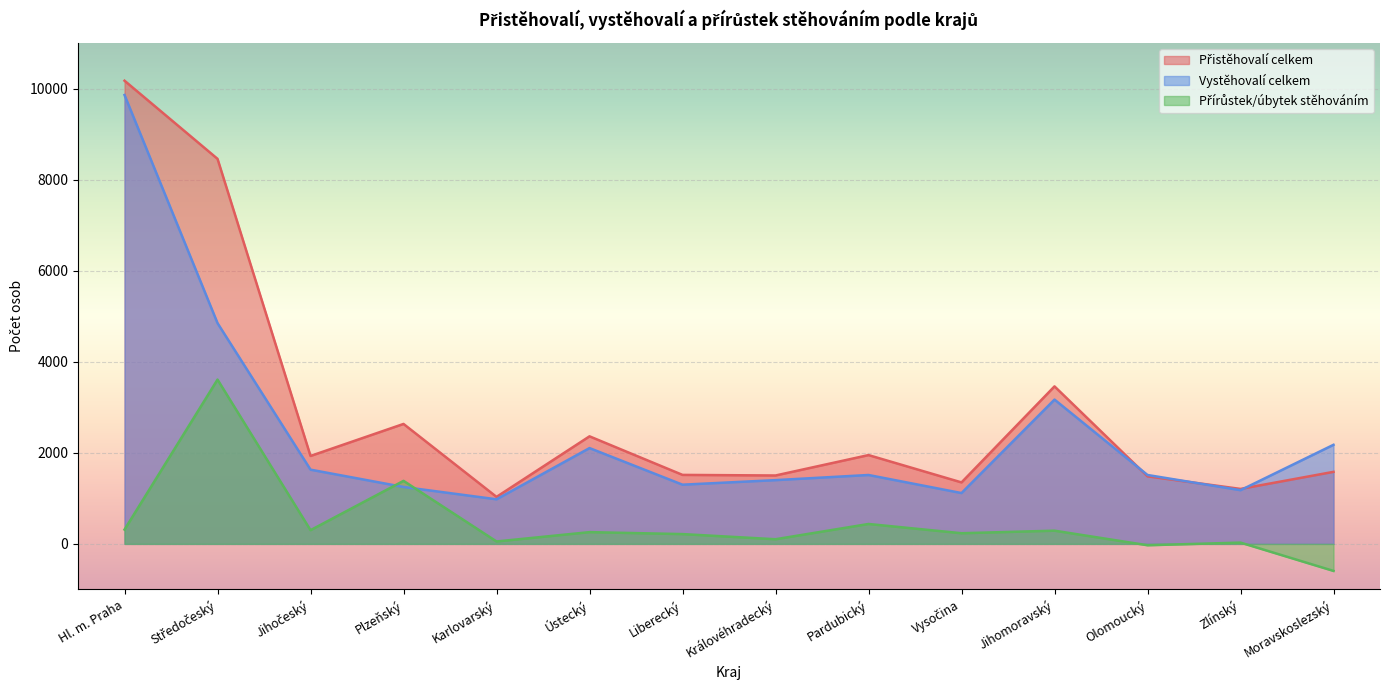

Which has a higher value, Jihomoravský or Královéhradecký?

Jihomoravský